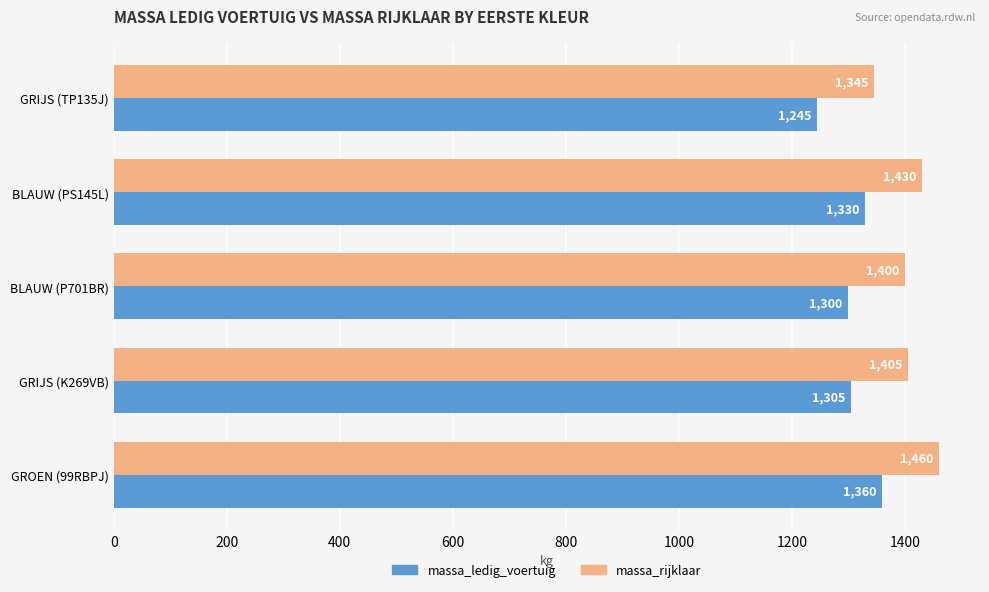

List the series in order of their overall mean, highest first.

massa_rijklaar, massa_ledig_voertuig